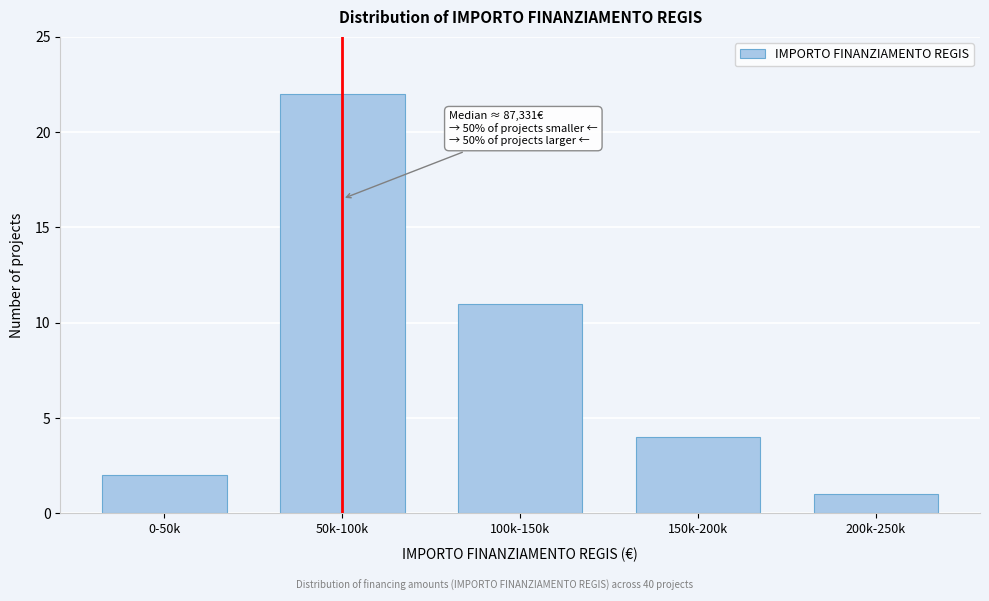

Reading right to left, extract all data points from this chart.

200k-250k=1	150k-200k=4	100k-150k=11	50k-100k=22	0-50k=2